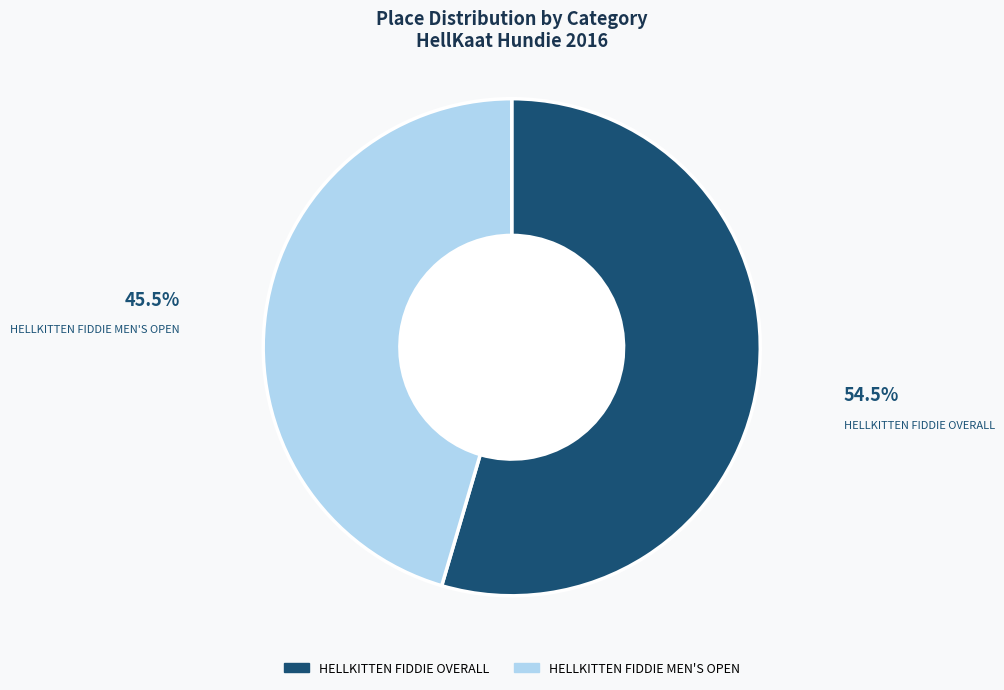

Rank the categories by value from lowest to highest.

HELLKITTEN FIDDIE MEN'S OPEN, HELLKITTEN FIDDIE OVERALL